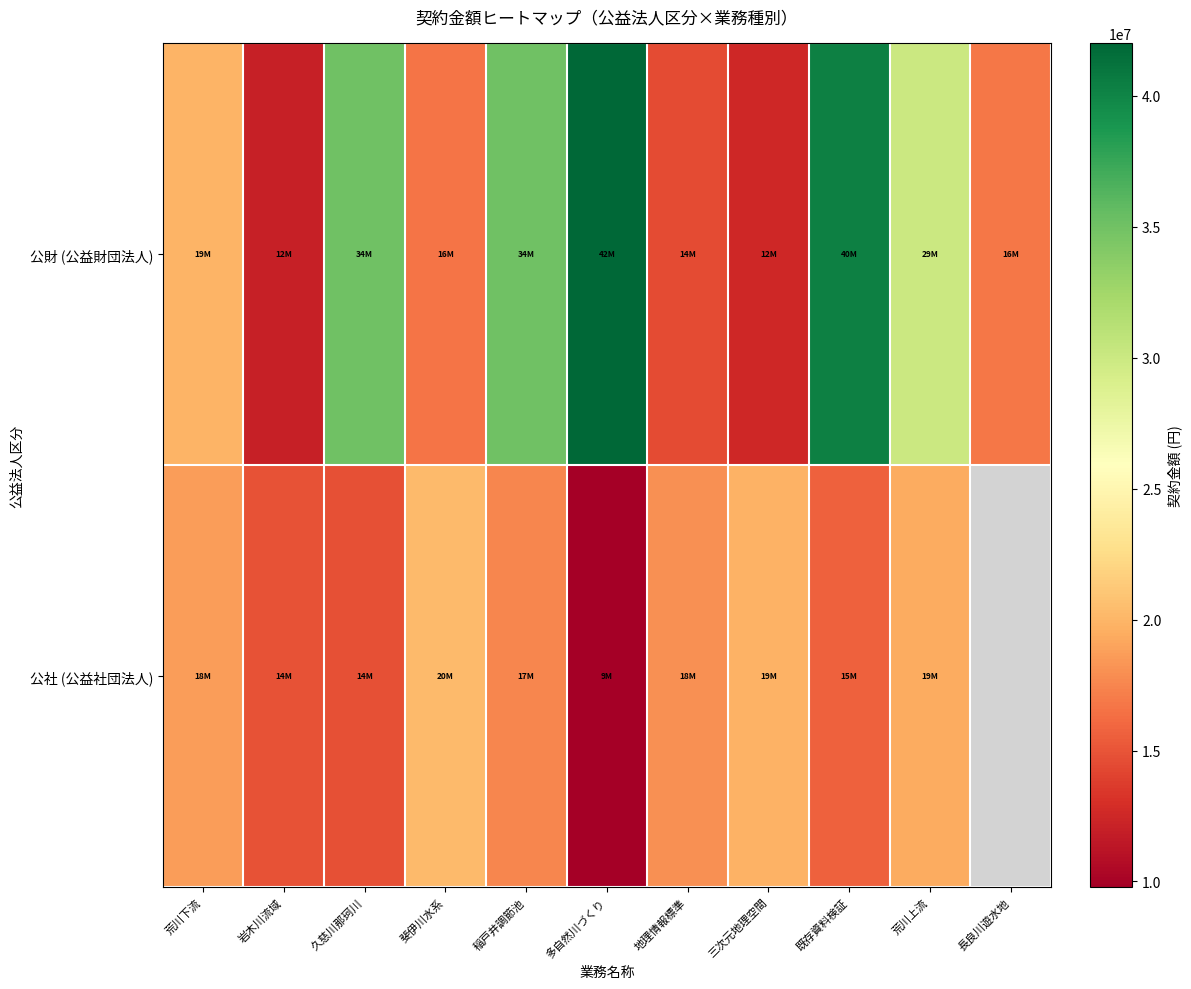

Which series has the widest spread of values?

公財 (公益財団法人)